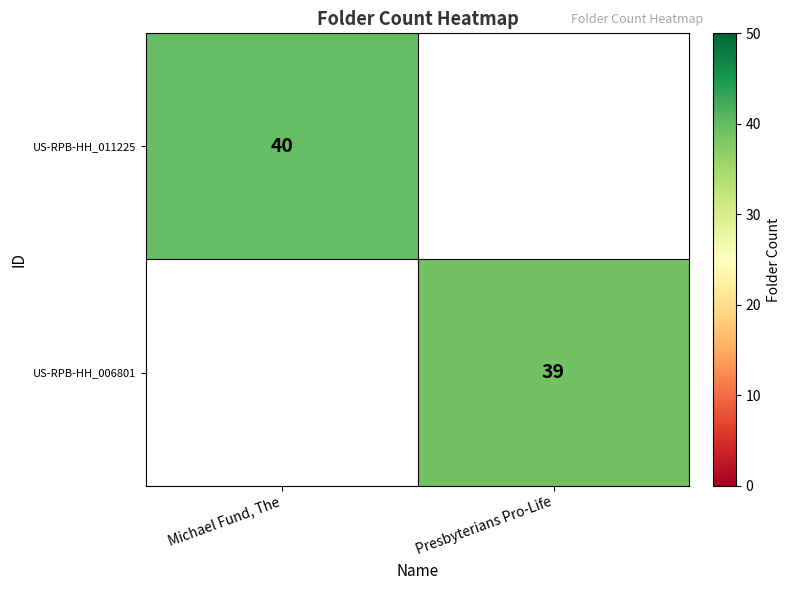

Is the value of US-RPB-HH_006801 at Presbyterians Pro-Life greater than the value of US-RPB-HH_011225 at Michael Fund, The?

No